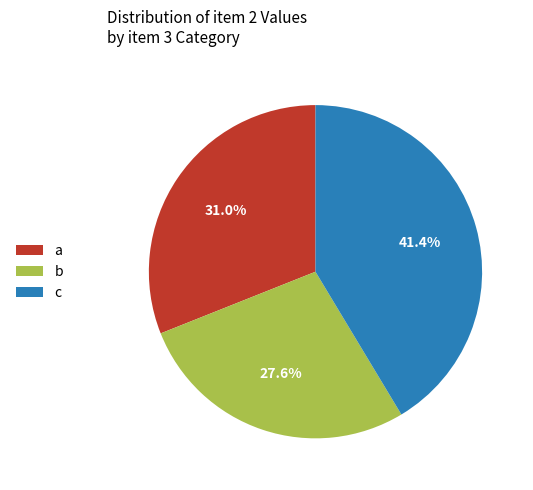

Does a represent more than half of the total?

No